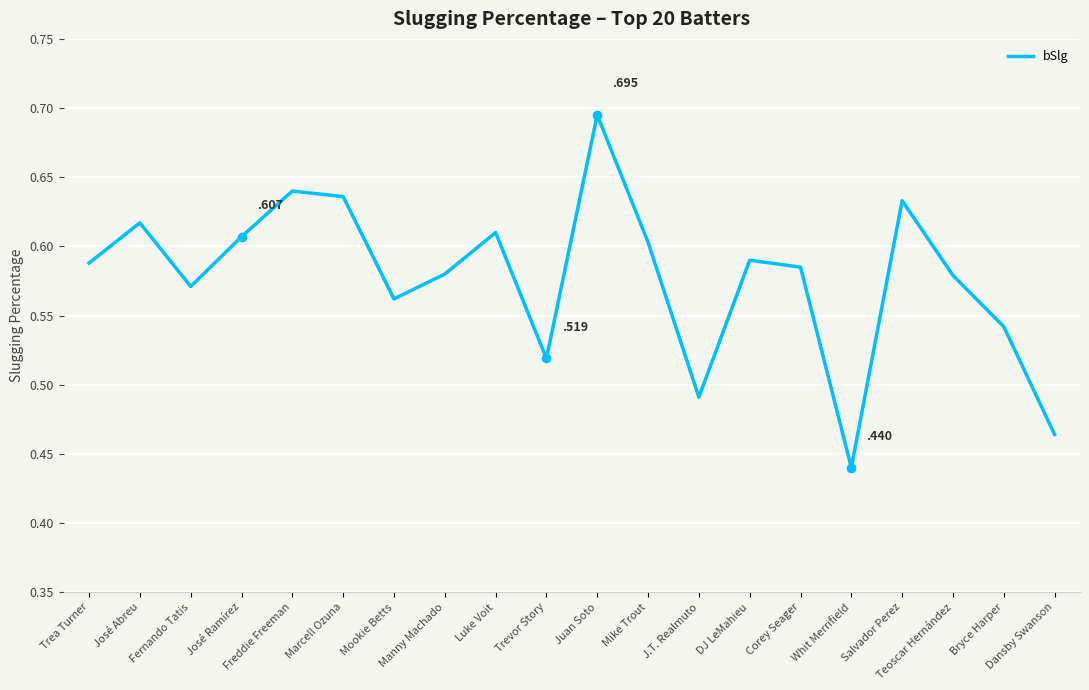

True or false: the data shows 1.0 at Marcell Ozuna.

False